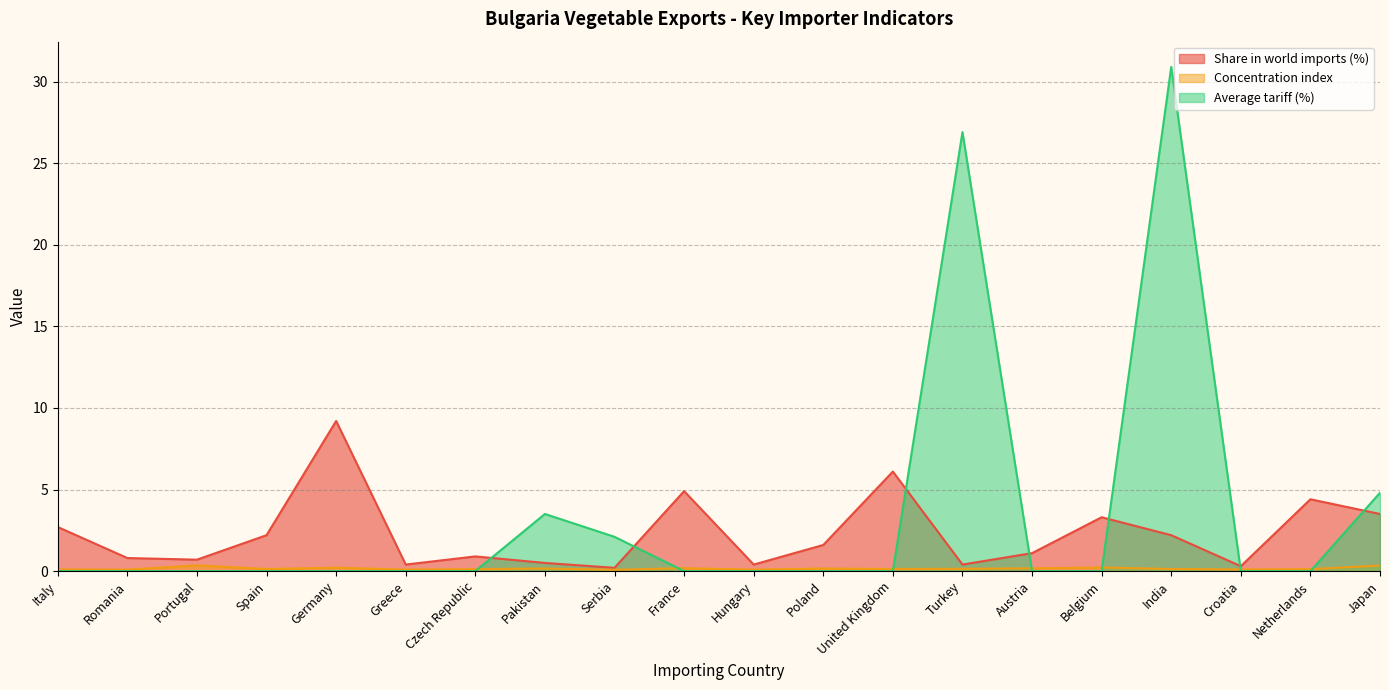

How many positive values does the Average tariff (%) series have?

5